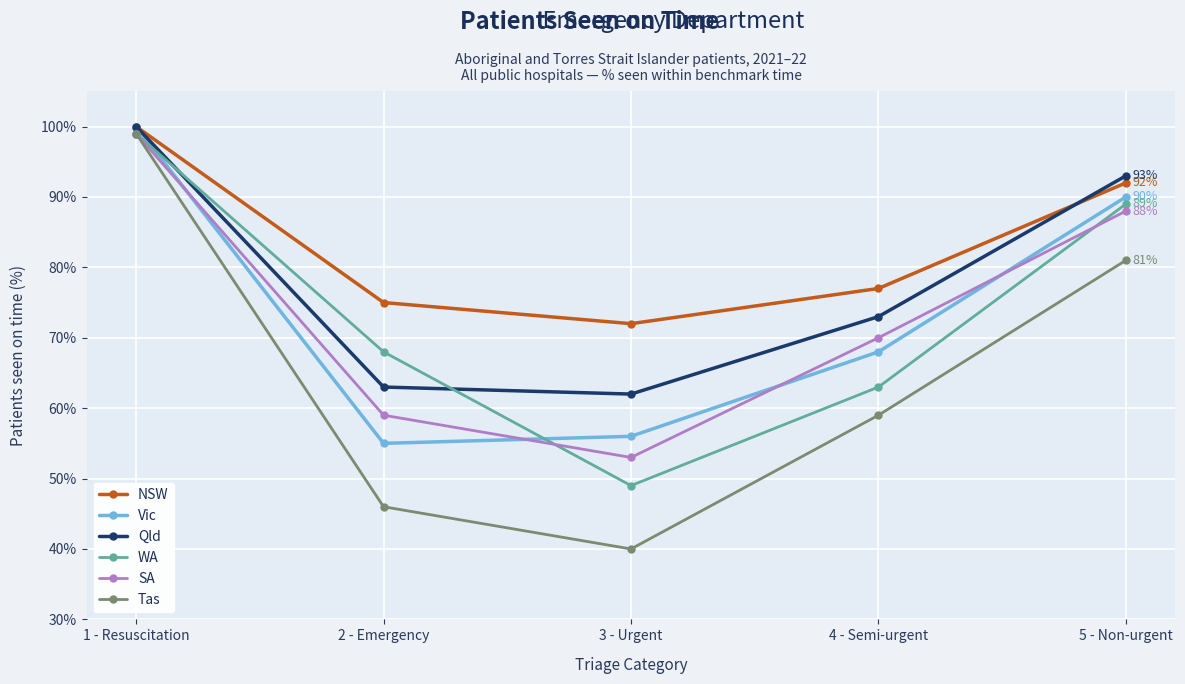

At 3 - Urgent, list the series in order from largest to smallest.

NSW, Qld, Vic, SA, WA, Tas